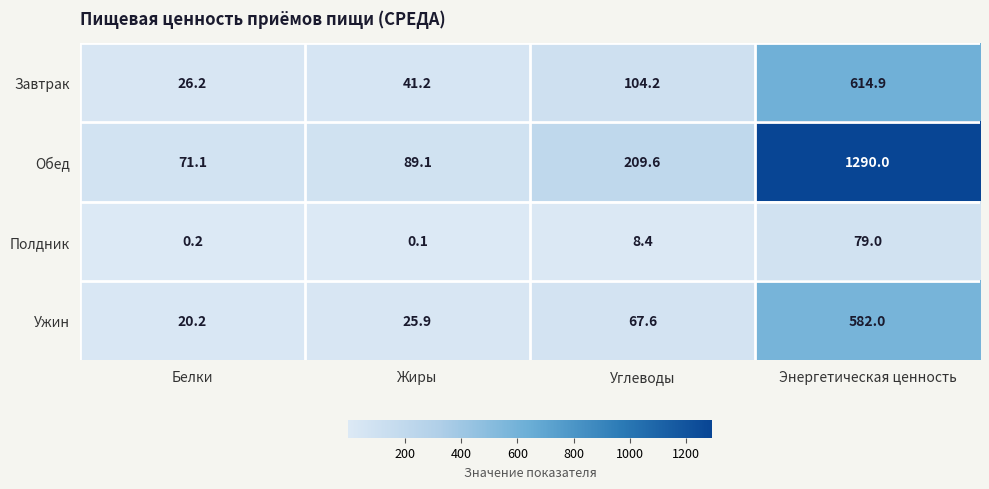

Is the value of Полдник at Энергетическая ценность greater than the value of Завтрак at Энергетическая ценность?

No